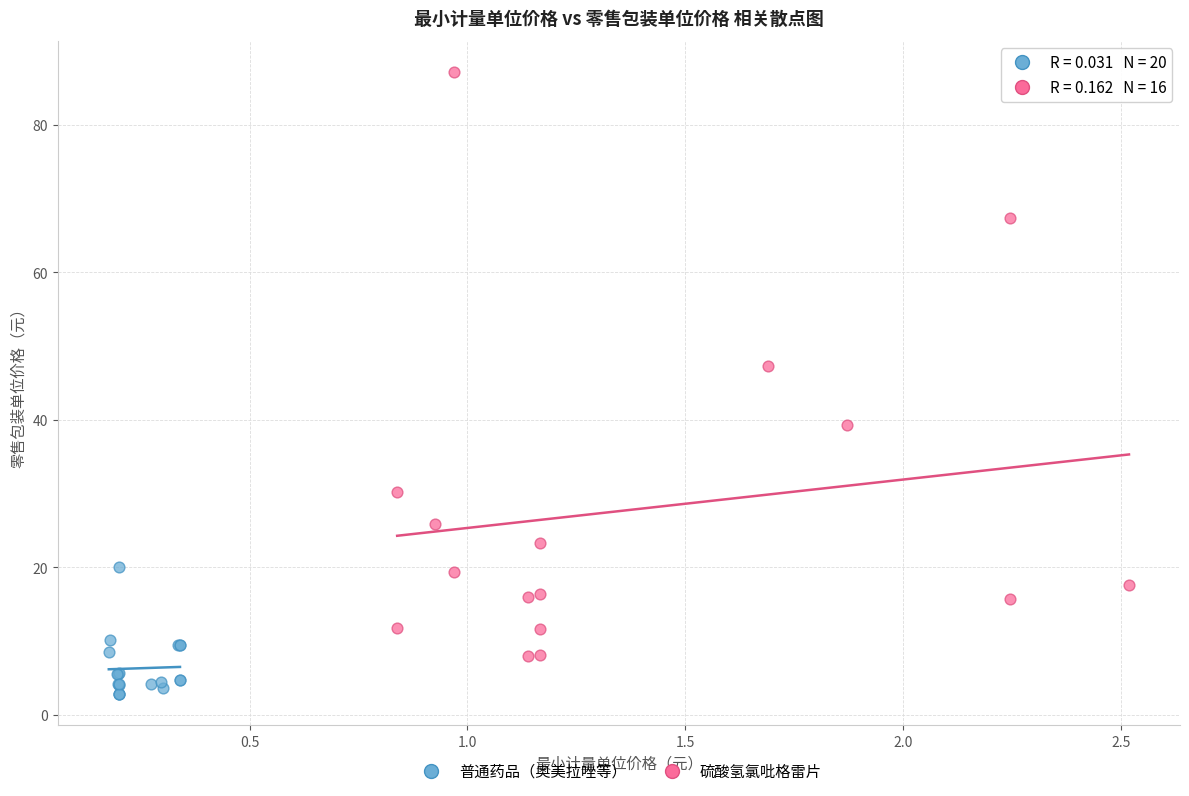

Which series reaches the minimum Y coordinate?

普通药品（奥美拉唑等）